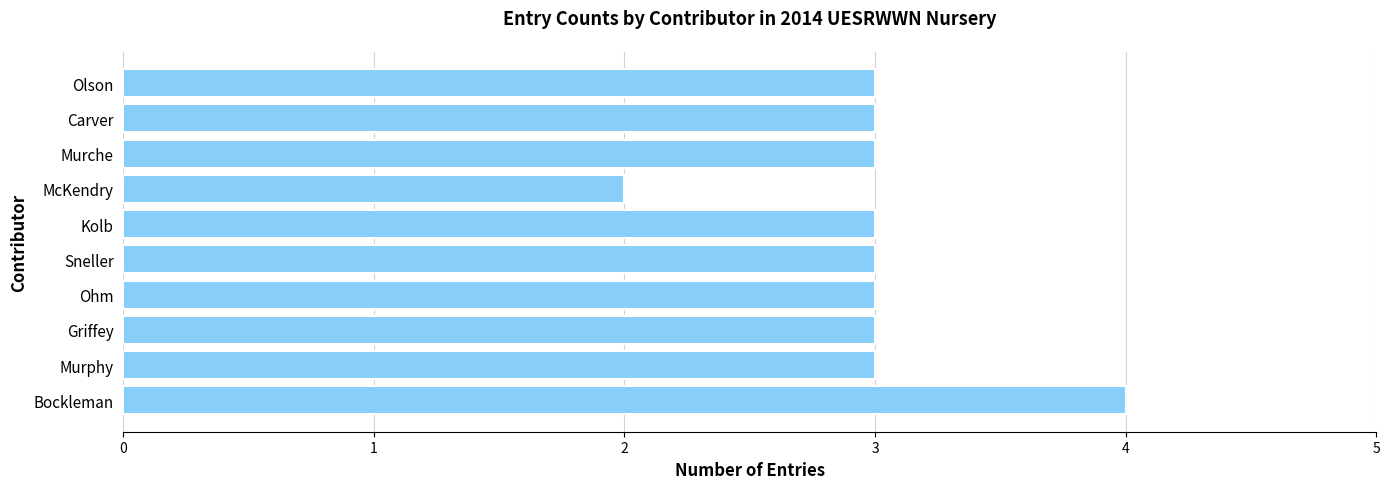

What is the ratio of the value at Carver to the value at McKendry?

1.5